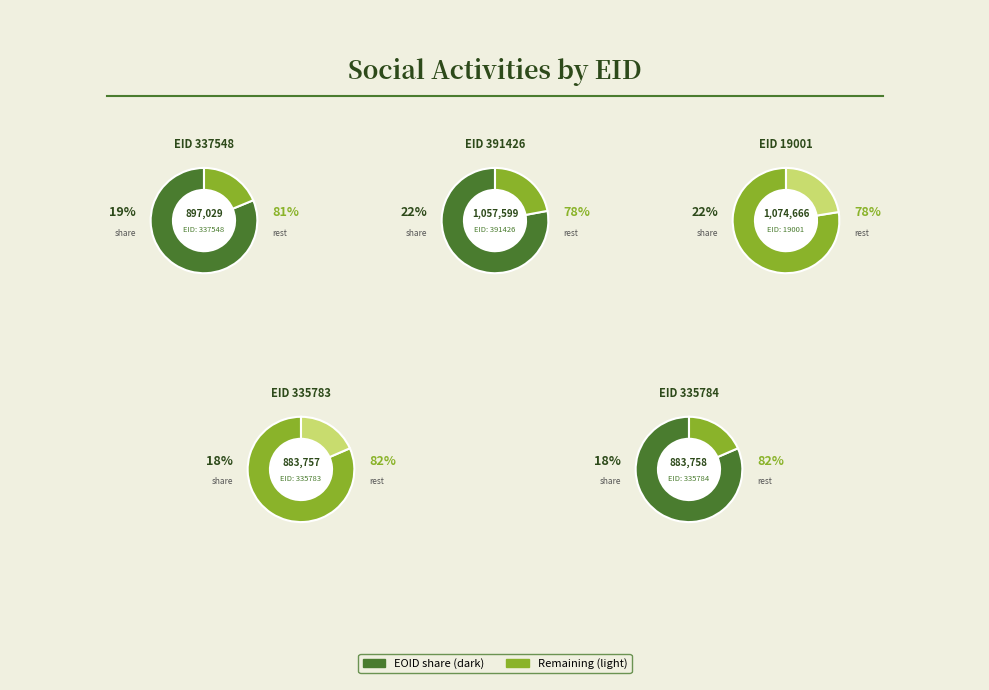

To the nearest percent, what is the average slice percentage?

20%